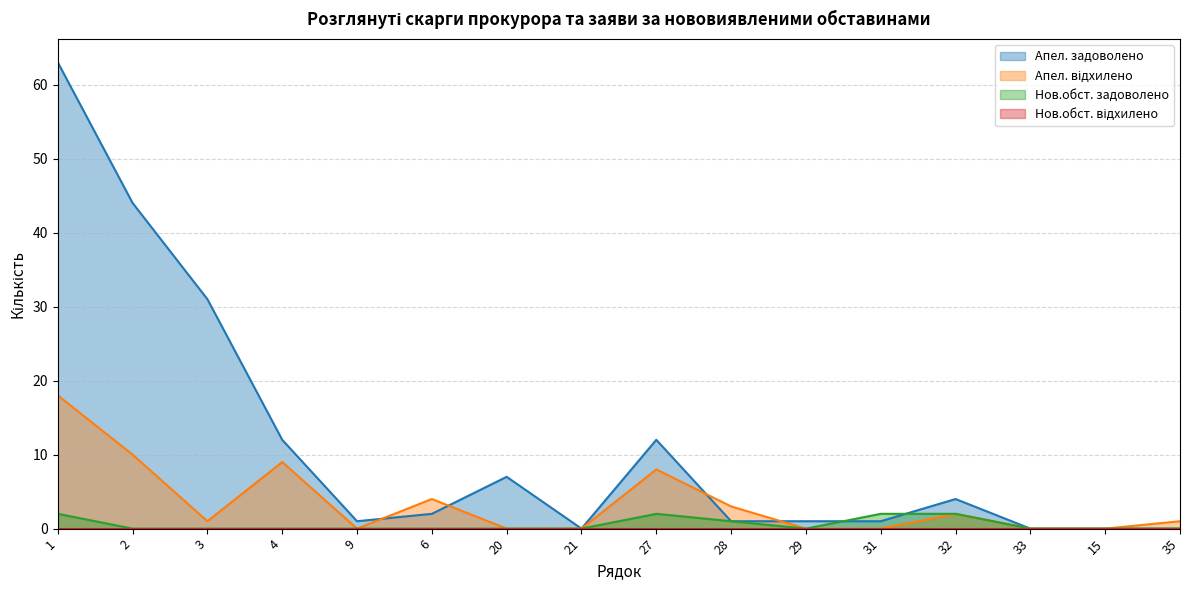

Is the value of Апел. відхилено at 1 greater than the value of Апел. задоволено at 21?

Yes